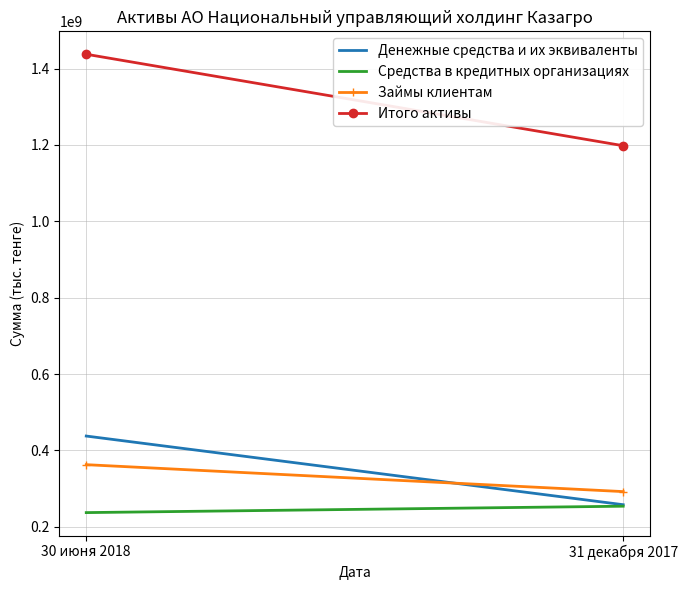

Where is Денежные средства и их эквиваленты nearest to the value 347716558?

31 декабря 2017